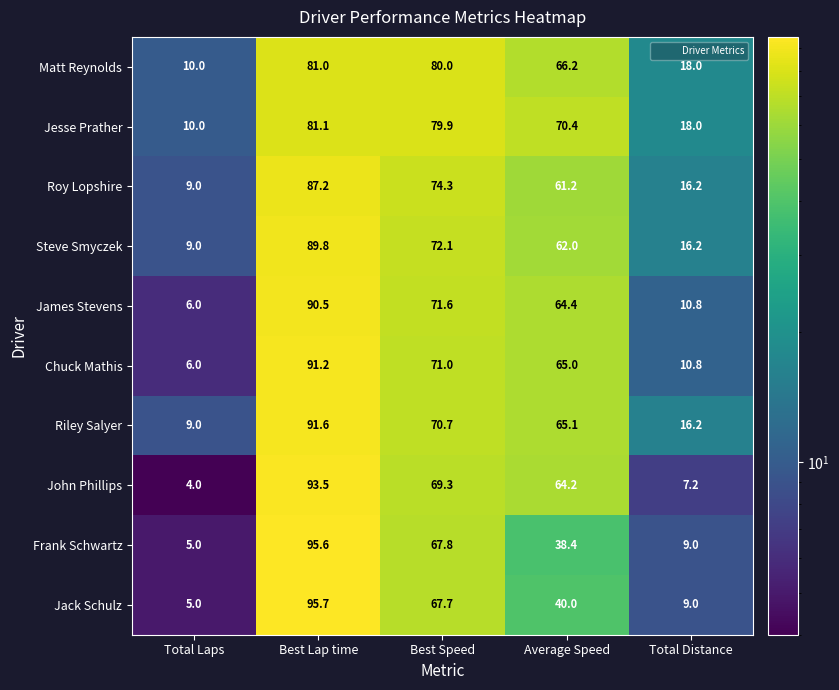

At which label is John Phillips closest to 48?

Average Speed